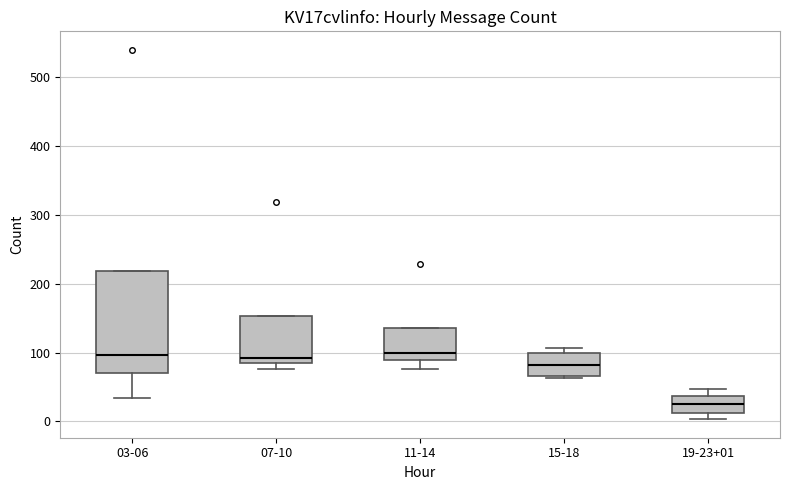

Where does the median line of the box for 19-23+01 sit on the y-axis? The values are not printed on the chart, so give them approximately, as read against the axis.

30